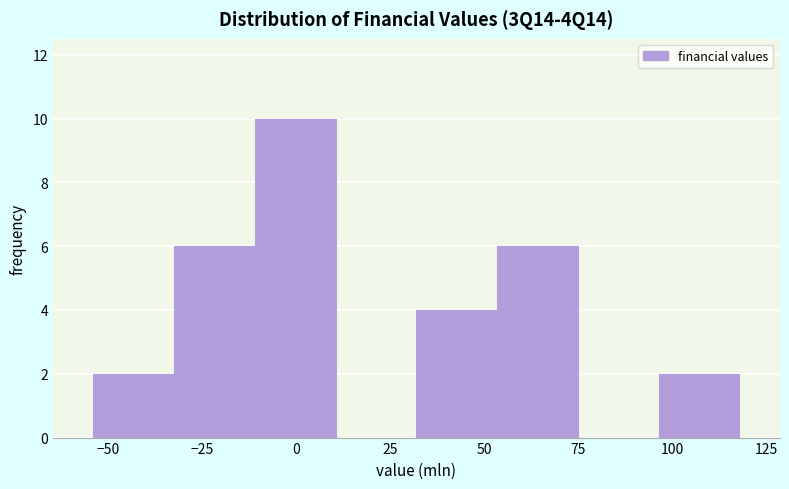

Reading left to right, transcribe this chart: for each bar, give the range it covers on the x-axis and its height. Neither the bar edges nor the heights are printed on the chart, so give them approximately, as read against the axes.

-55 to -30: 2
-30 to -10: 6
-10 to 10: 10
10 to 30: 0
30 to 55: 4
55 to 75: 6
75 to 95: 0
95 to 120: 2